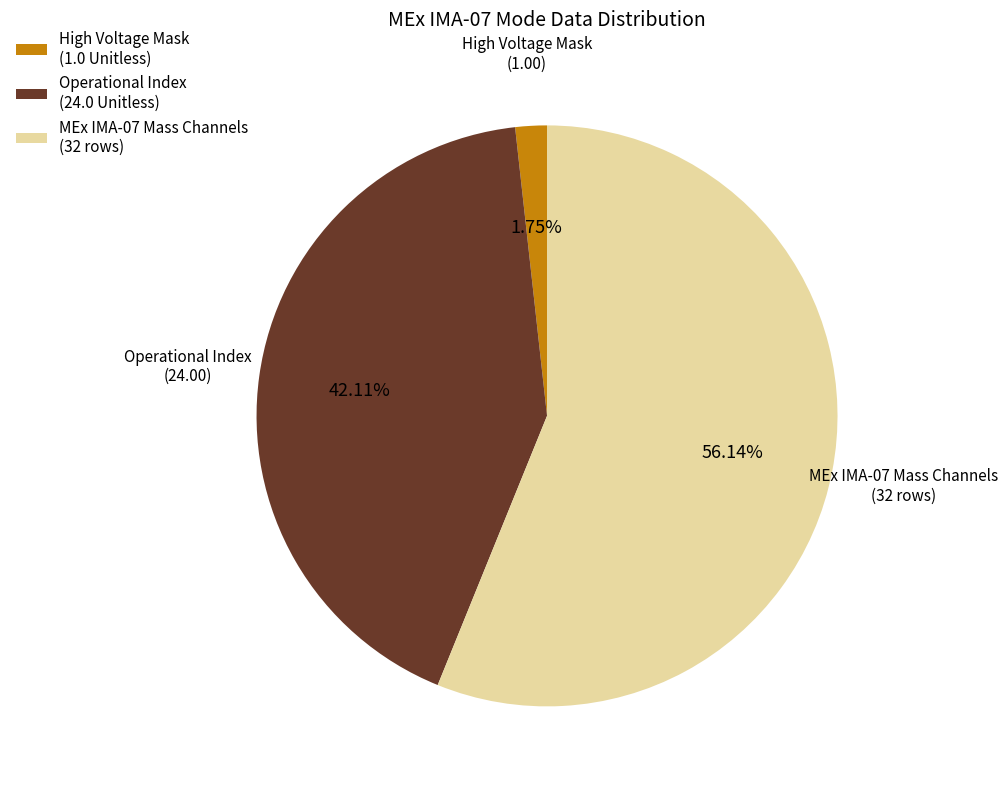

Rank the categories by value from lowest to highest.

High Voltage Mask (1.0 Unitless), Operational Index (24.0 Unitless), MEx IMA-07 Mass Channels (32 rows)